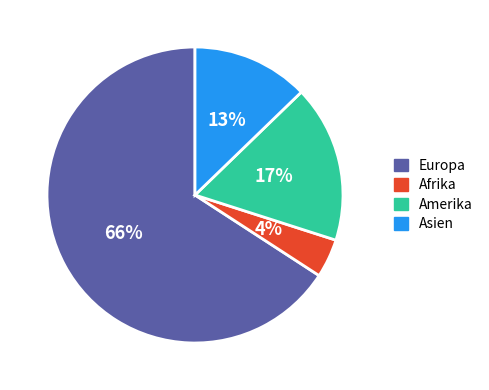

Which category has the smallest portion of the pie?

Afrika